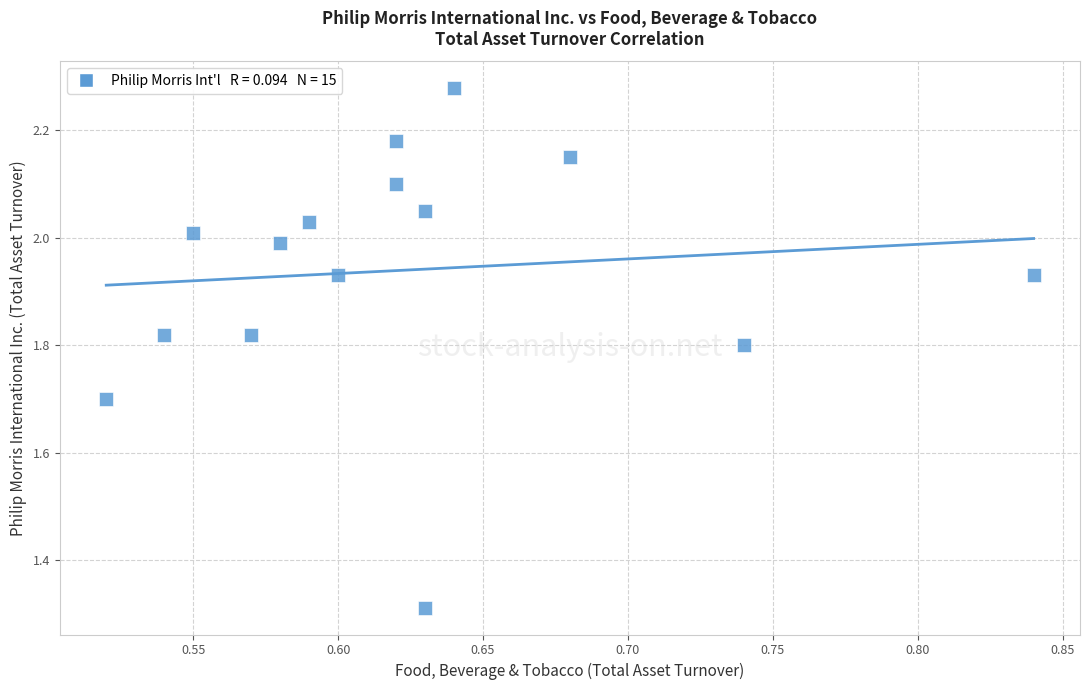

What is the range of X values (max minus min)?

0.3